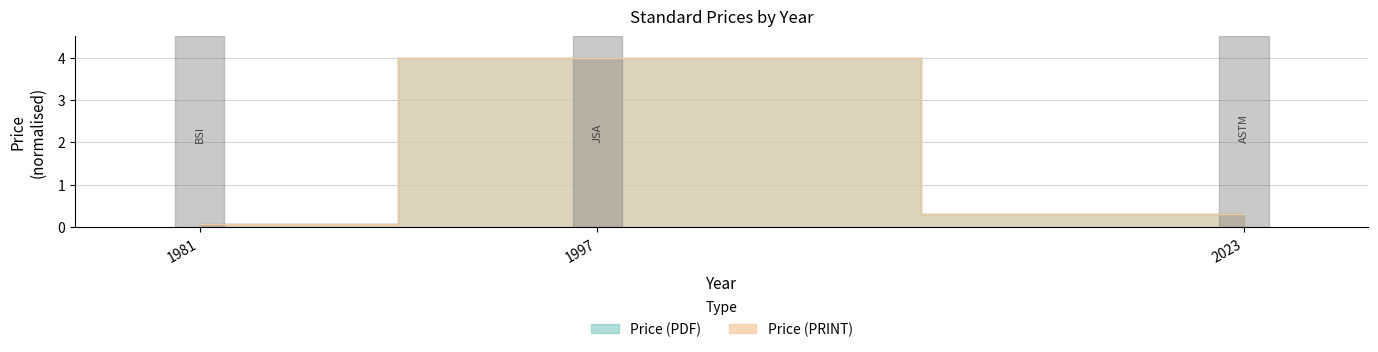

What is the difference between the maximum and minimum values in the Price (PDF) series?

3.9